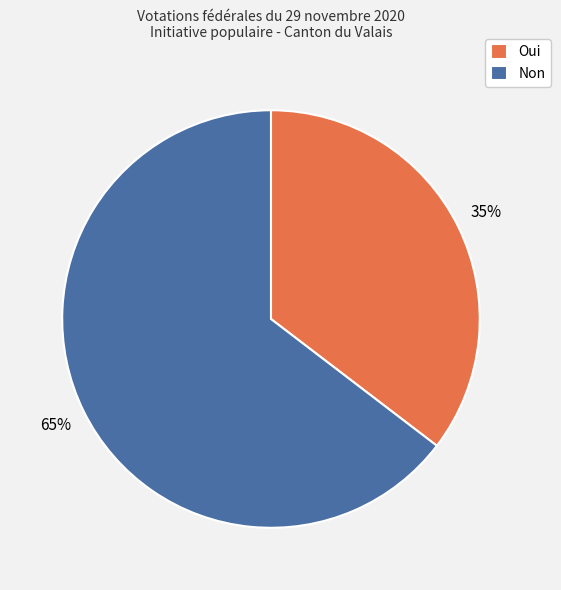

How many slices are in this pie chart?

2